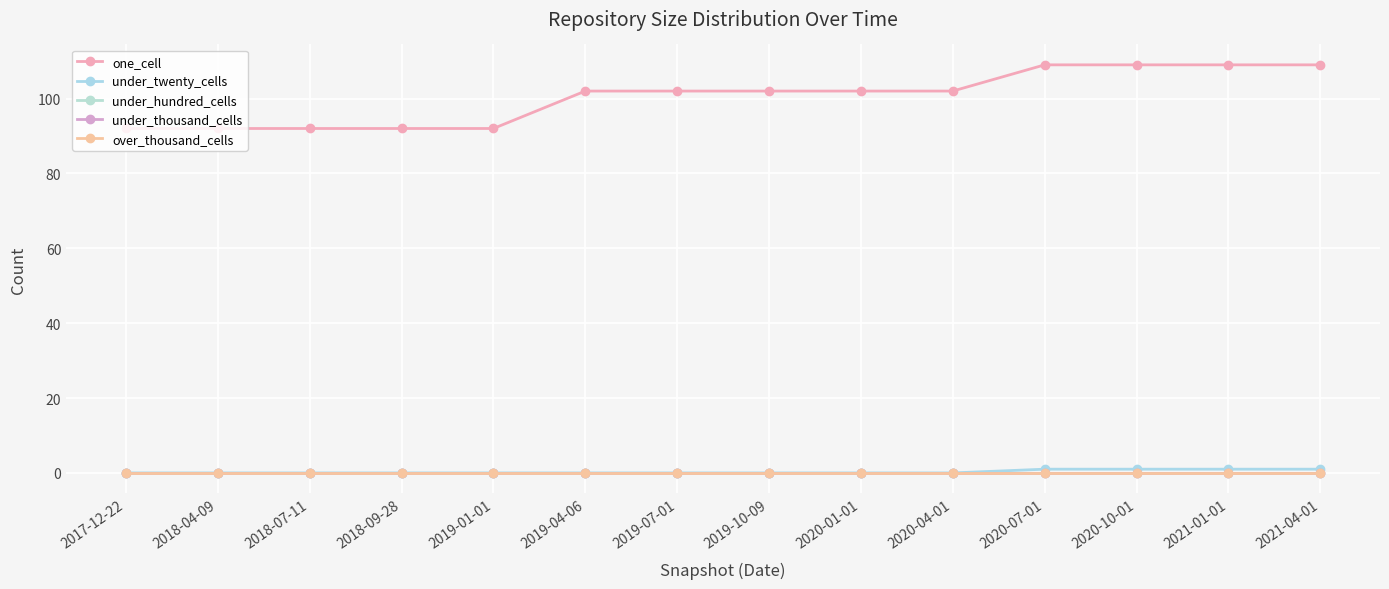

Is this an area chart (filled region under the line)?

No